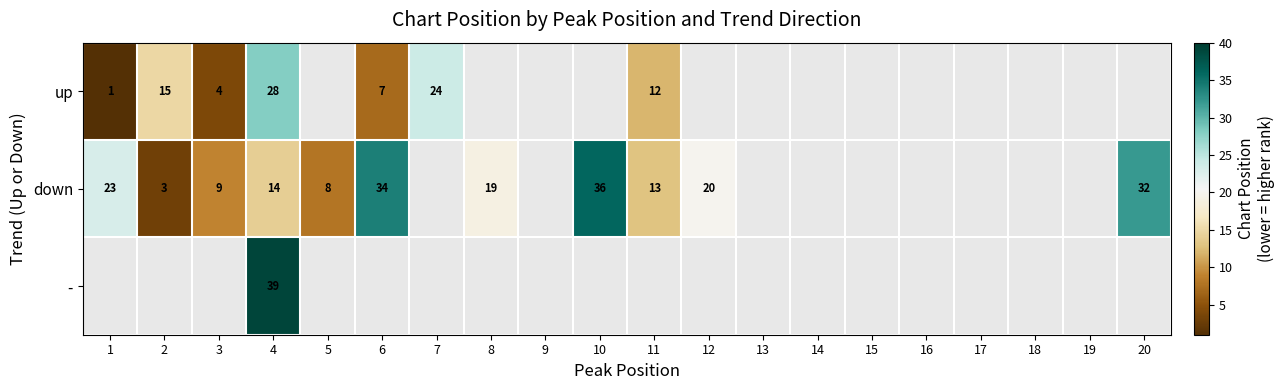

The value of up at 7 is 34. True or false?

False